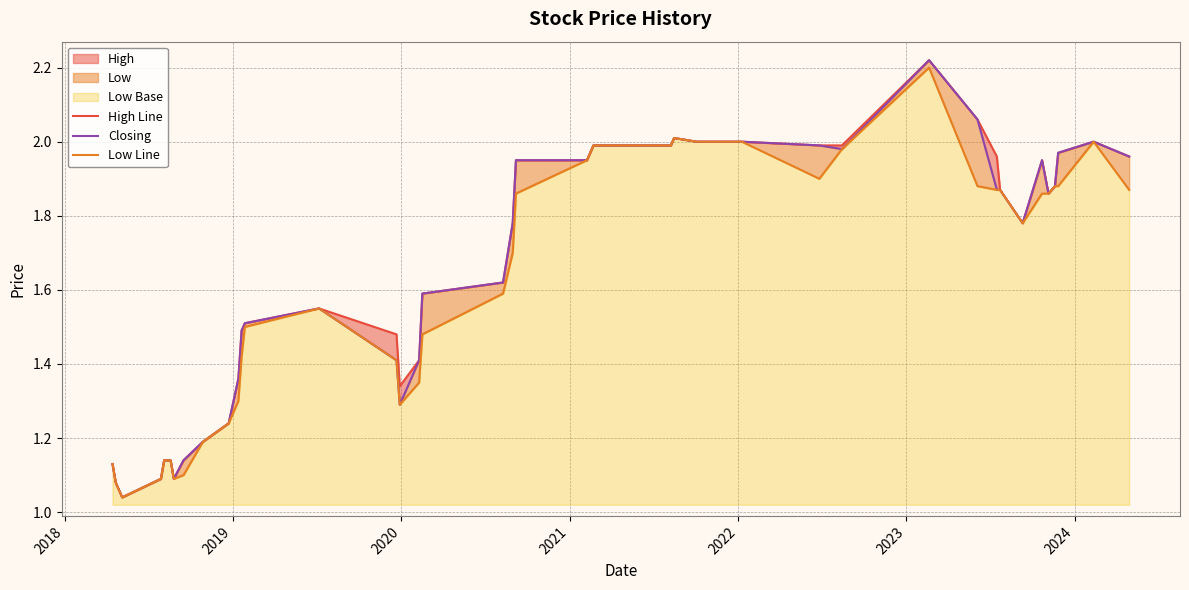

Rank the series by their maximum value, from highest to lowest.

High Line, Closing, Low Line